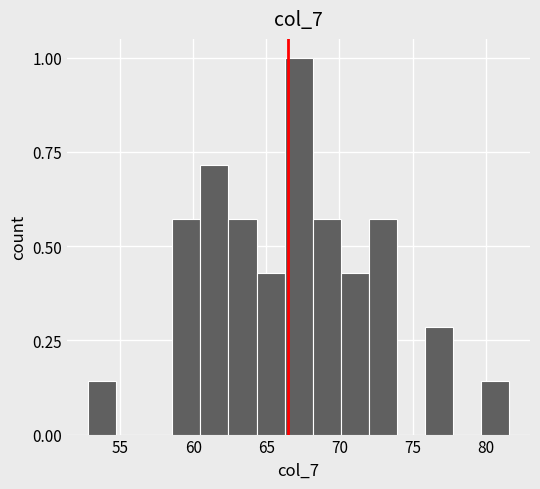

Read against the x-axis, roughly where is the centre of the tallest bar?

67.0